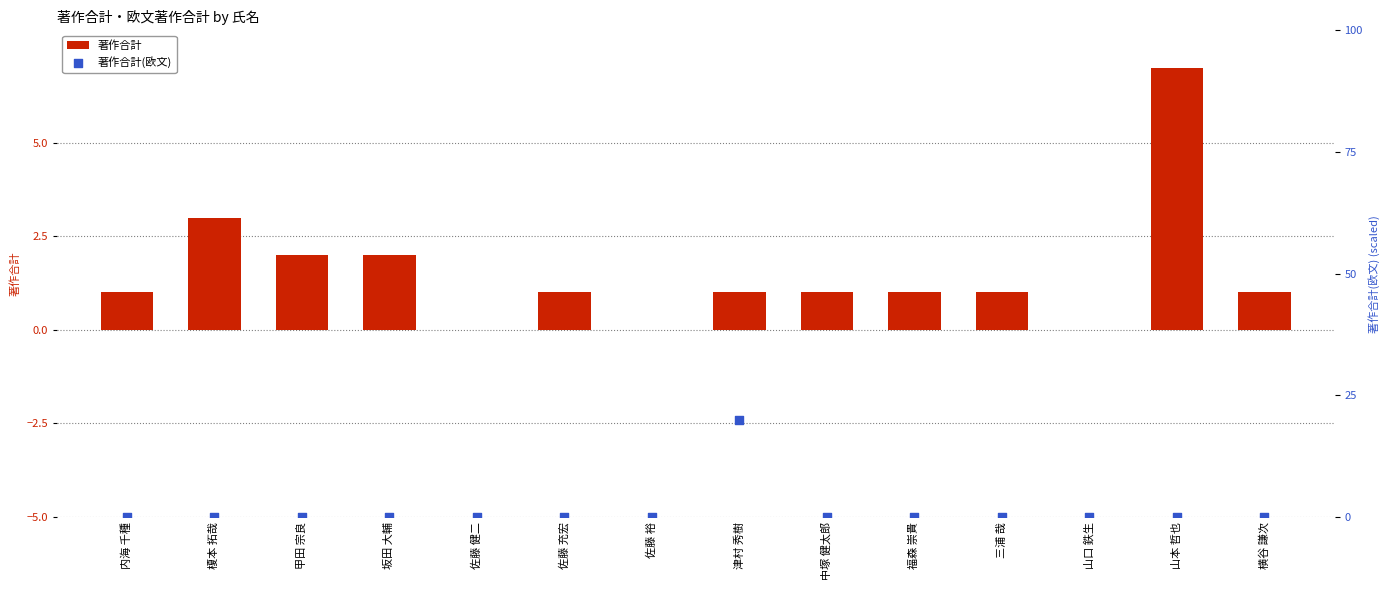

Which series reaches the minimum Y coordinate?

著作合計